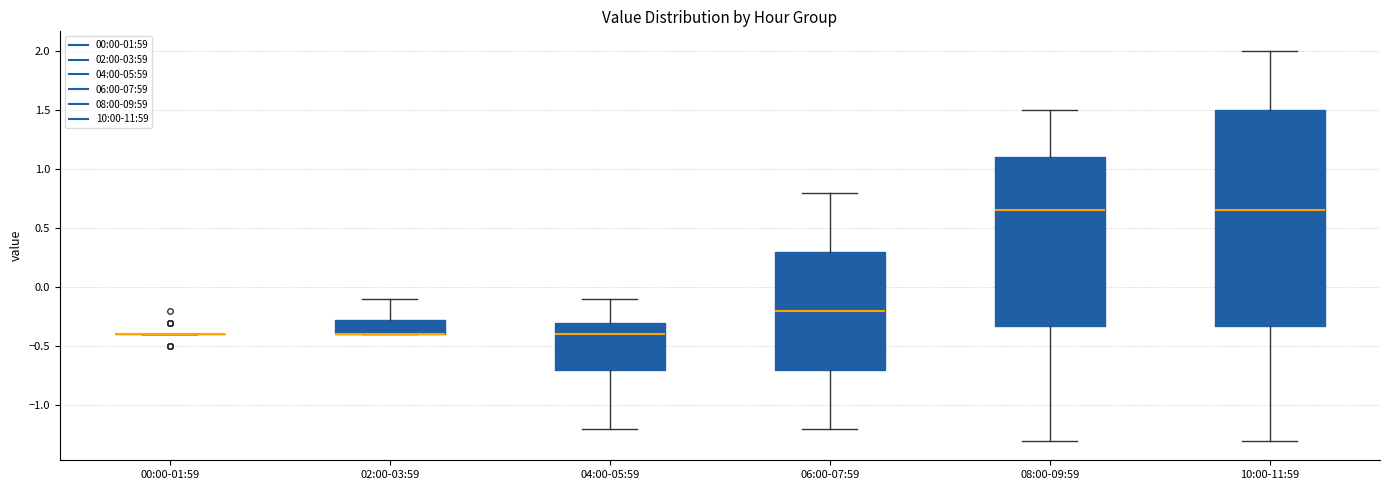

Reading left to right, transcribe this box plot: for each box, give where its median line is, the range the box spans, and where its two whiskers end, as read against the y-axis. The values are not printed on the chart, so give them approximately, as read against the axis.

00:00-01:59: box collapsed to a line at -0.40, whiskers -0.40 to -0.40
02:00-03:59: median -0.40 (drawn on the box's lower edge), box -0.40 to -0.25, whiskers -0.40 to -0.10
04:00-05:59: median -0.40, box -0.70 to -0.30, whiskers -1.20 to -0.10
06:00-07:59: median -0.20, box -0.70 to 0.30, whiskers -1.20 to 0.80
08:00-09:59: median 0.65, box -0.30 to 1.10, whiskers -1.30 to 1.50
10:00-11:59: median 0.65, box -0.30 to 1.50, whiskers -1.30 to 2.00